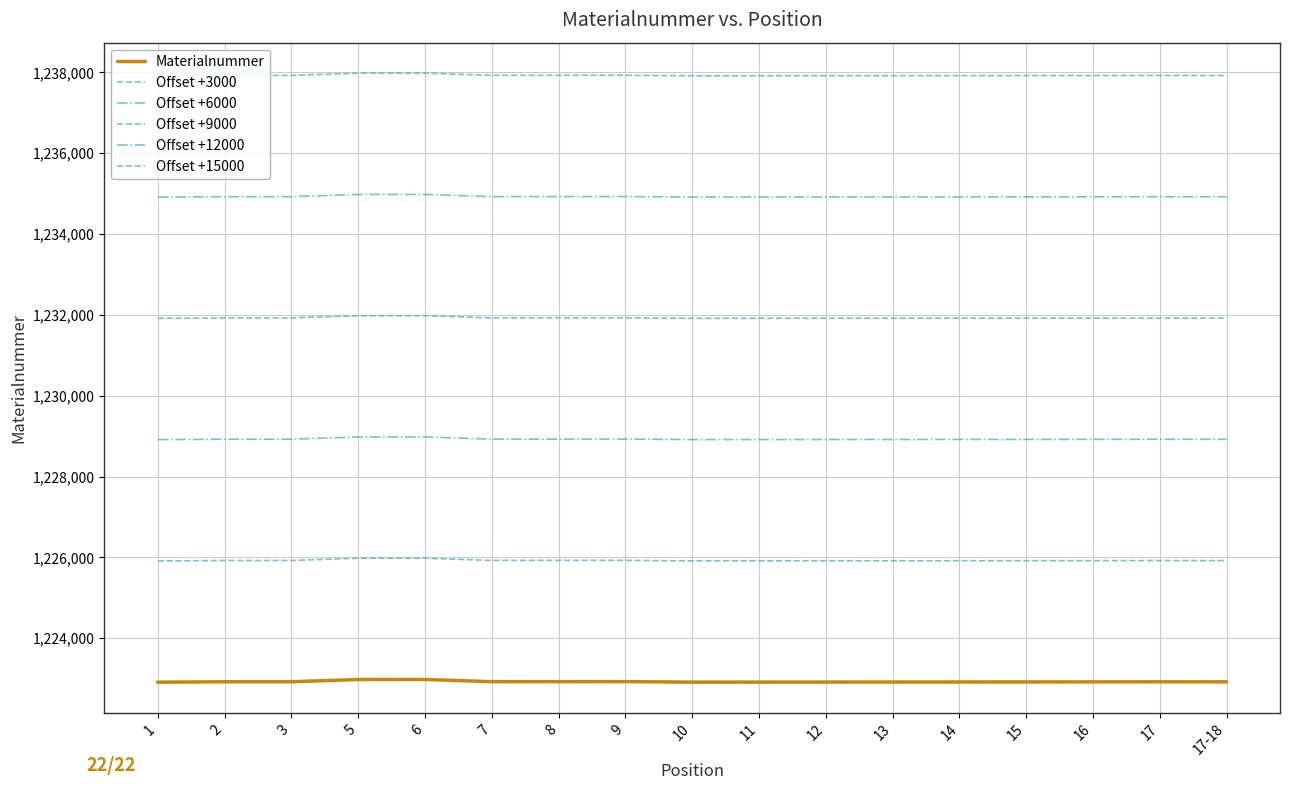

Read the Offset +9000 value at 15.

1231919